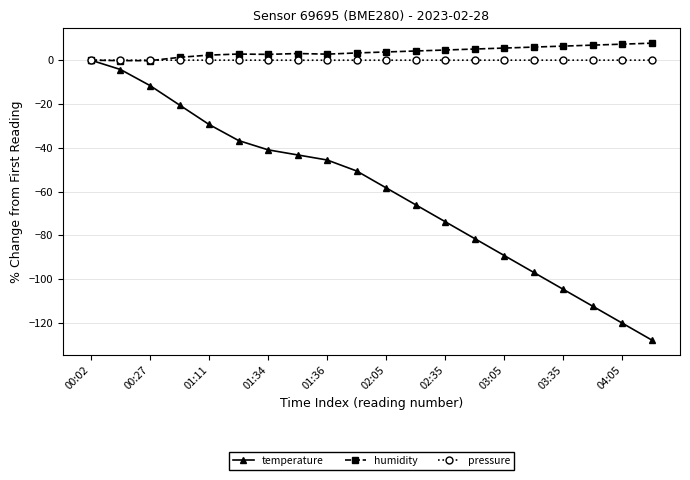

What is the sum of all pressure values?

0.2